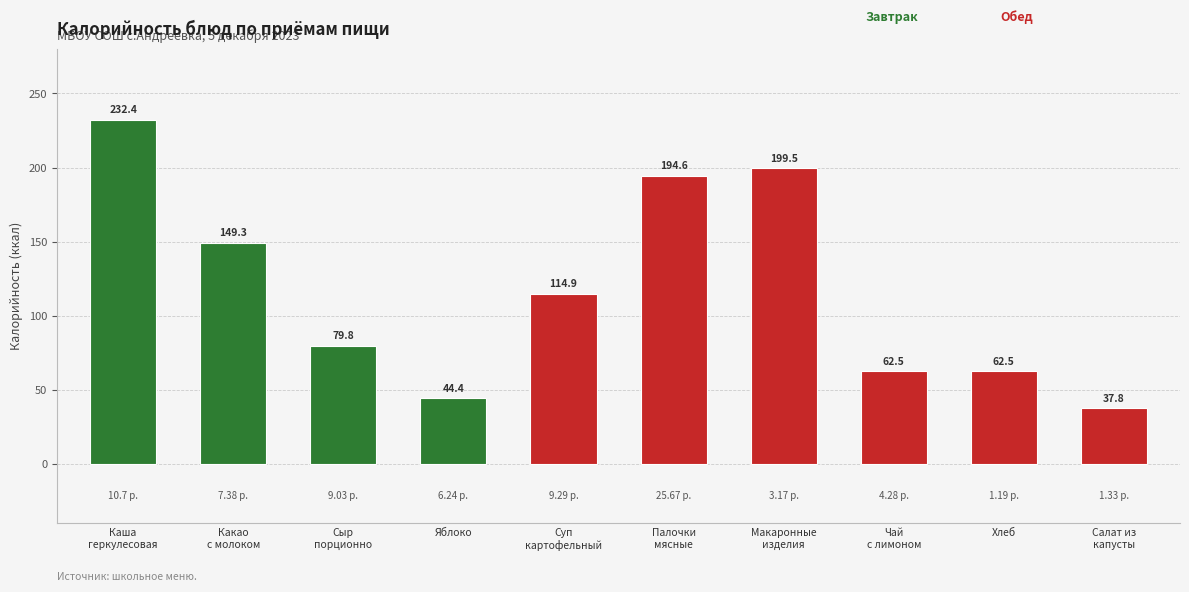

What is the average value?

117.8